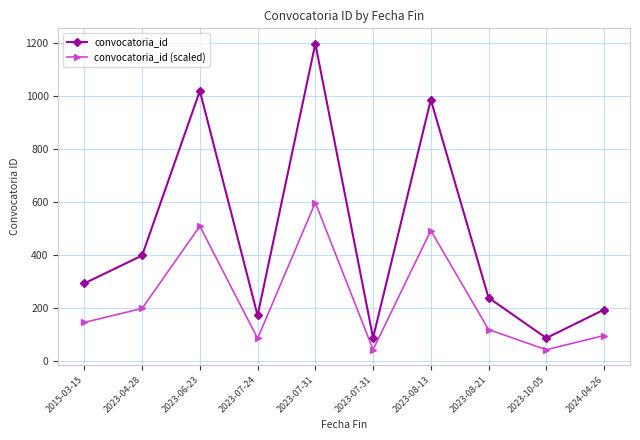

True or false: convocatoria_id (scaled) and convocatoria_id intersect in this chart.

False